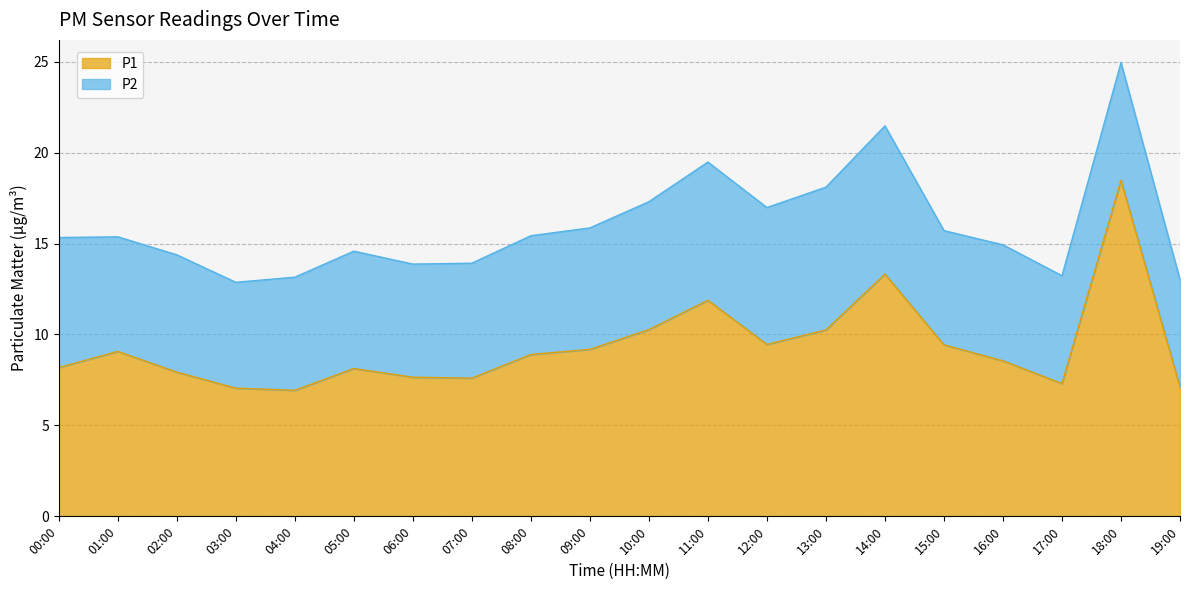

What is the change in value from 05:00 to 06:00?

-0.5